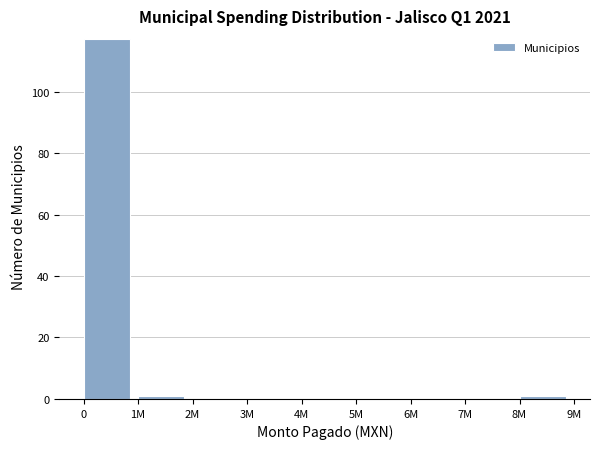

Reading left to right, extract all data points from this chart.

0=117	1M=1	2M=0	3M=0	4M=0	5M=0	6M=0	7M=0	8M=1